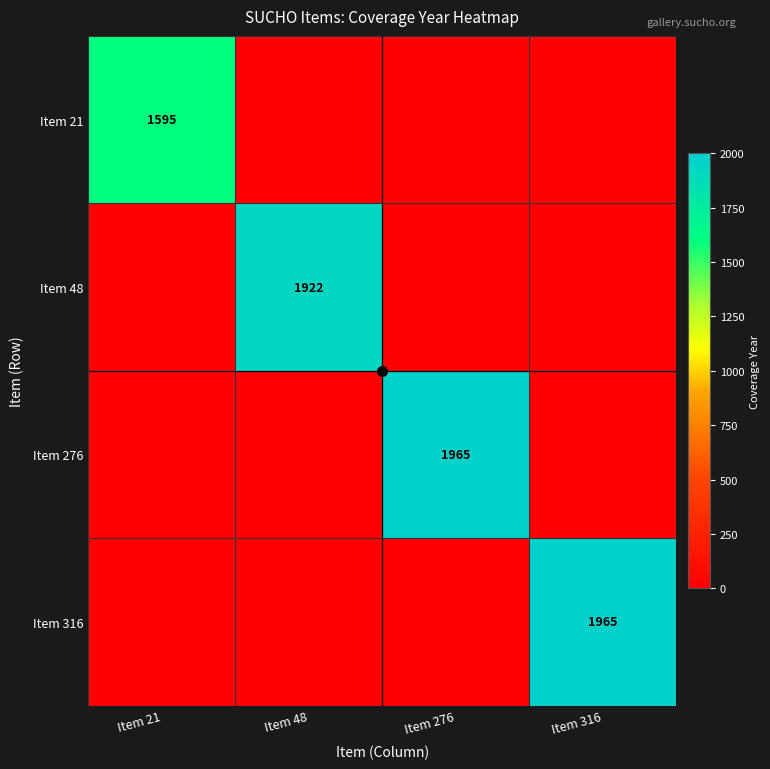

Count the number of categories in the chart.

4